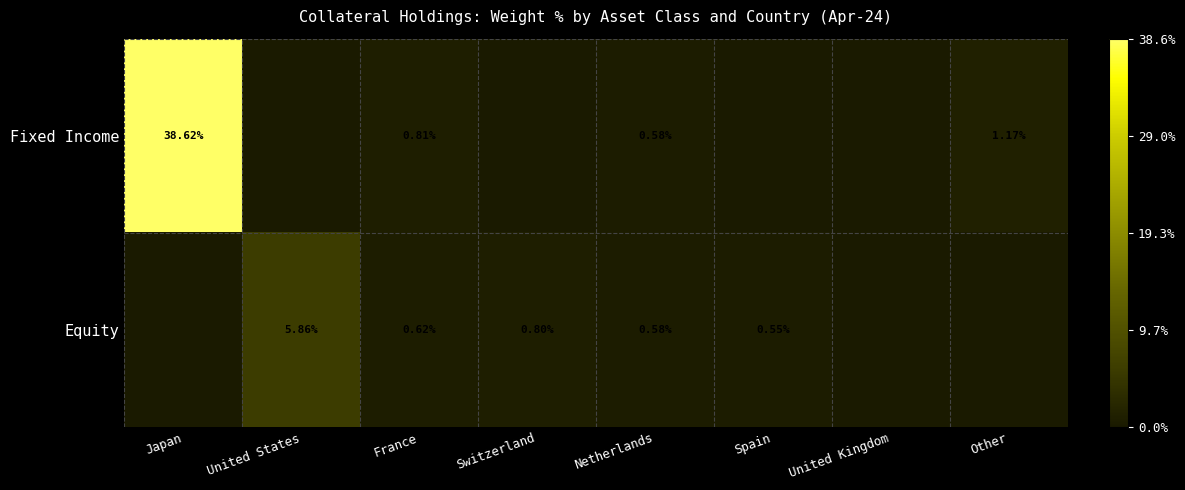

Is the value of Fixed Income at Japan greater than the value of Equity at United States?

Yes